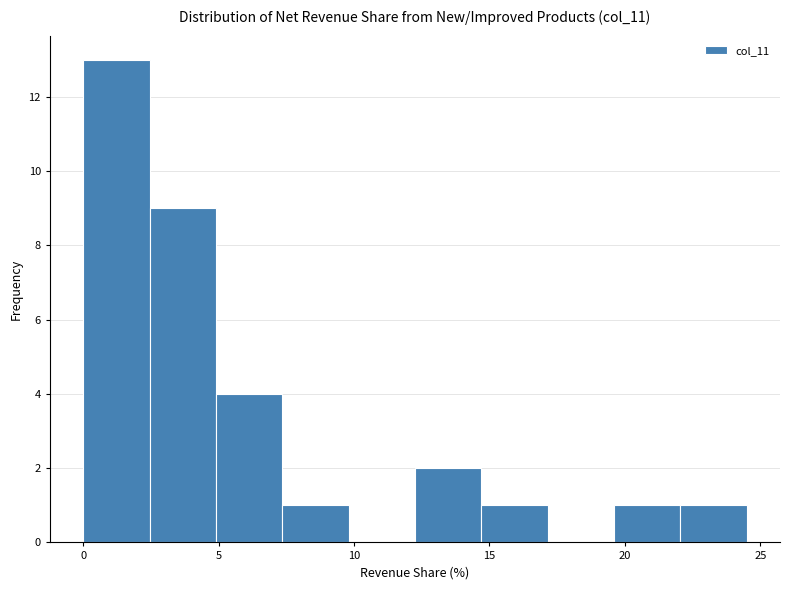

Reading left to right, list every bar in this chart as the range it spans on the x-axis followed by its height. Neither the bar edges nor the heights are printed on the chart, so give them approximately, as read against the axes.

0.00 to 2.45: 13
2.45 to 4.90: 9
4.90 to 7.35: 4
7.35 to 9.80: 1
9.80 to 12.25: 0
12.25 to 14.70: 2
14.70 to 17.15: 1
17.15 to 19.60: 0
19.60 to 22.05: 1
22.05 to 24.50: 1